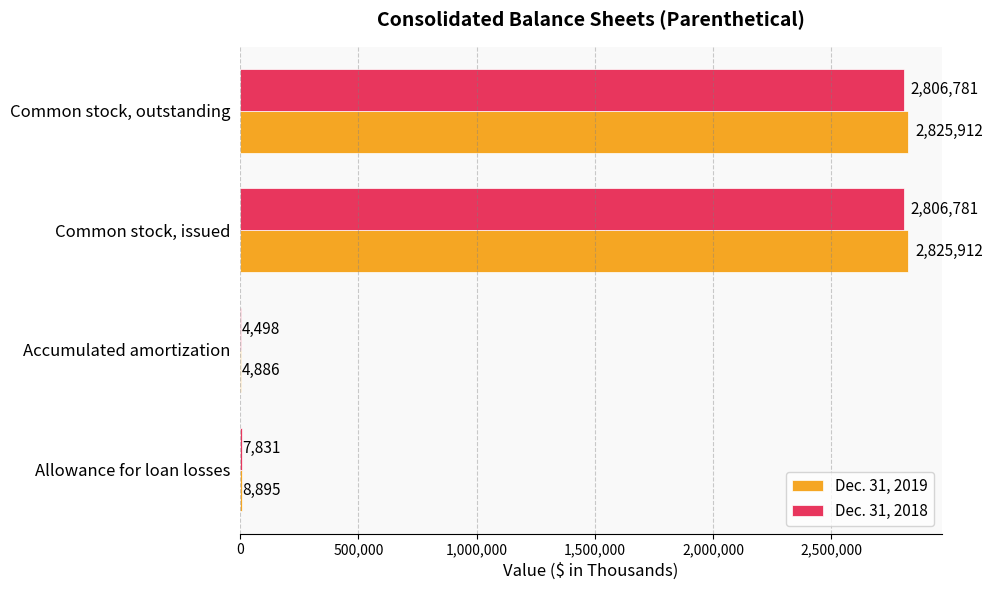

Which series has the largest total across all categories?

Dec. 31, 2019